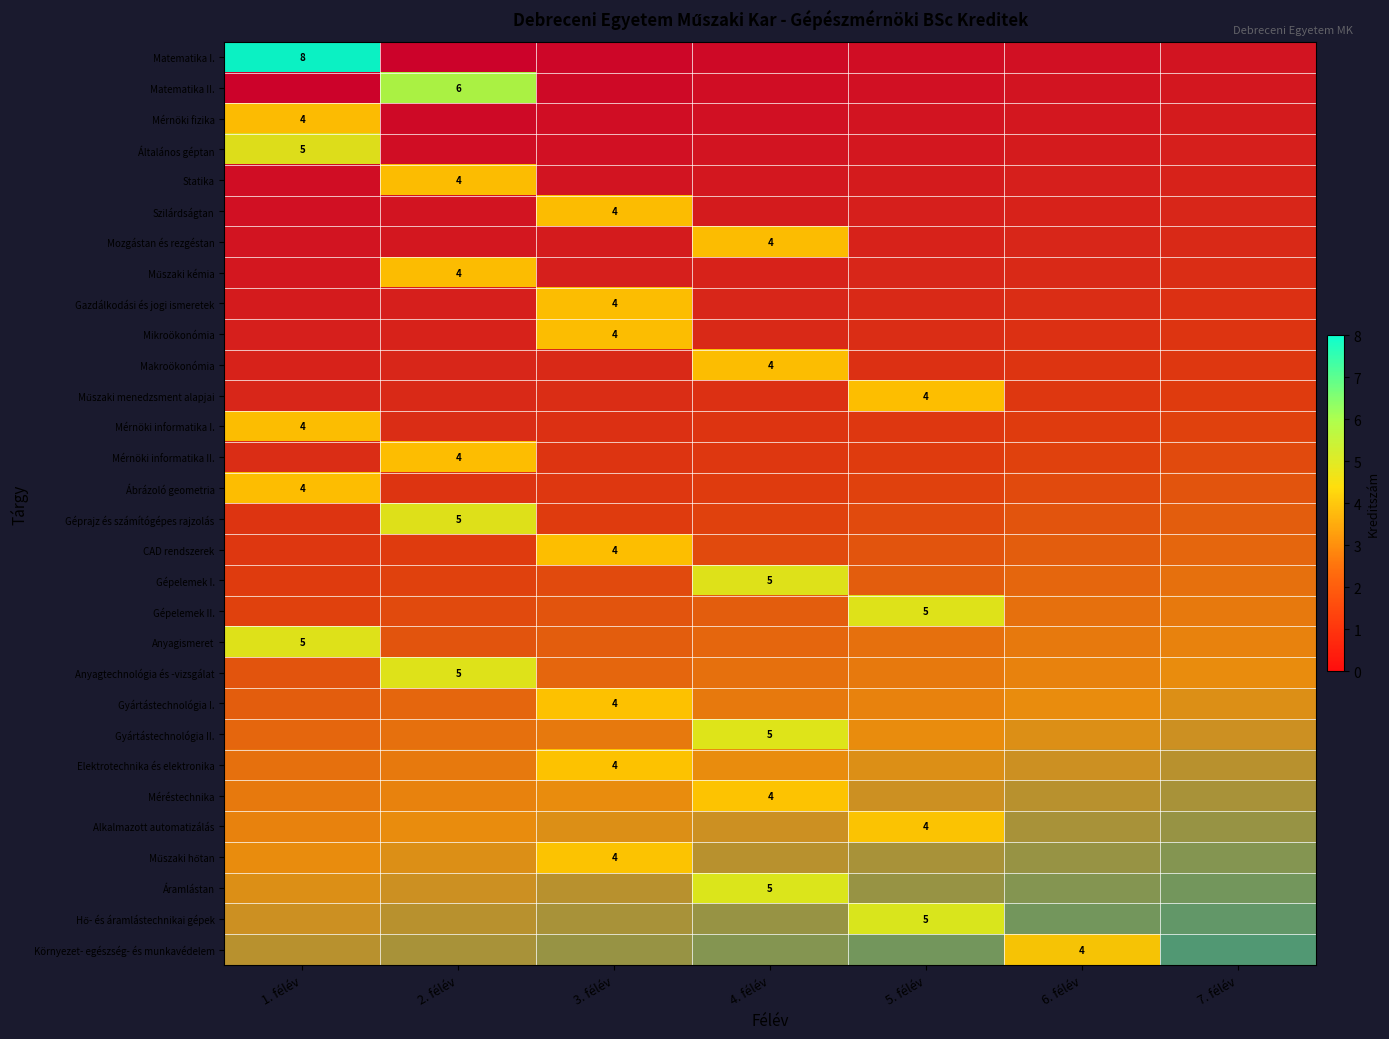

How many categories are shown in the chart?

7